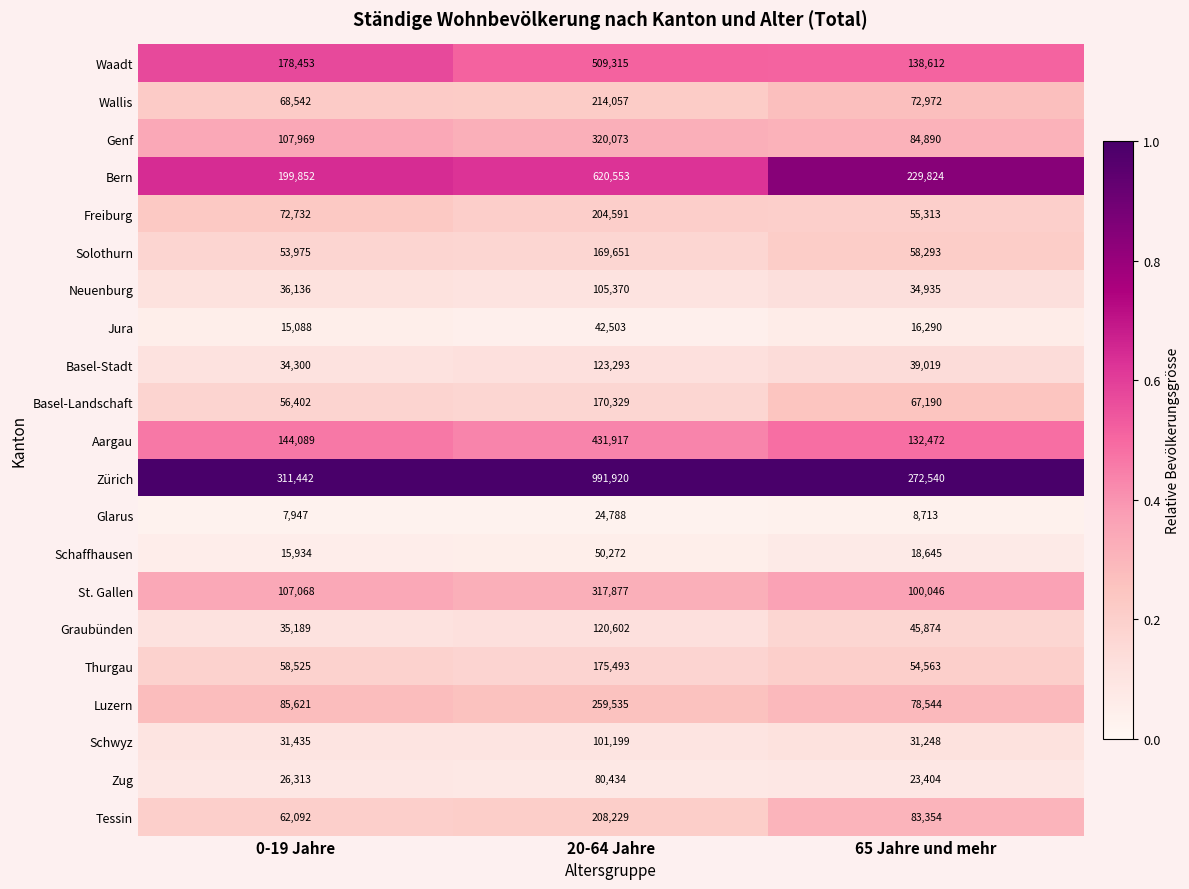

Rank the series at 20-64 Jahre from highest to lowest value.

Zürich, Bern, Waadt, Aargau, Genf, St. Gallen, Luzern, Wallis, Tessin, Freiburg, Thurgau, Basel-Landschaft, Solothurn, Basel-Stadt, Graubünden, Neuenburg, Schwyz, Zug, Schaffhausen, Jura, Glarus